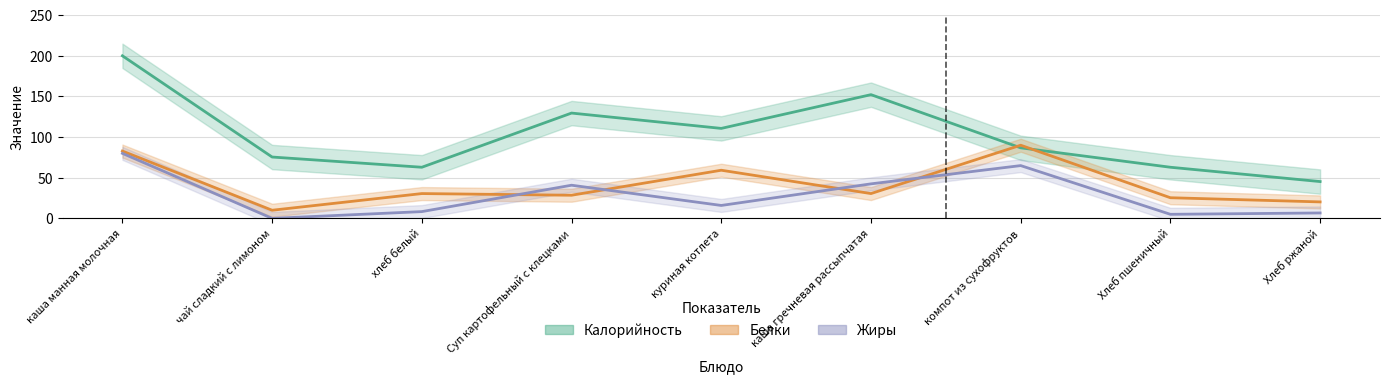

List the series in order of their overall mean, highest first.

Калорийность (норм.), Белки (норм.), Жиры (норм.)